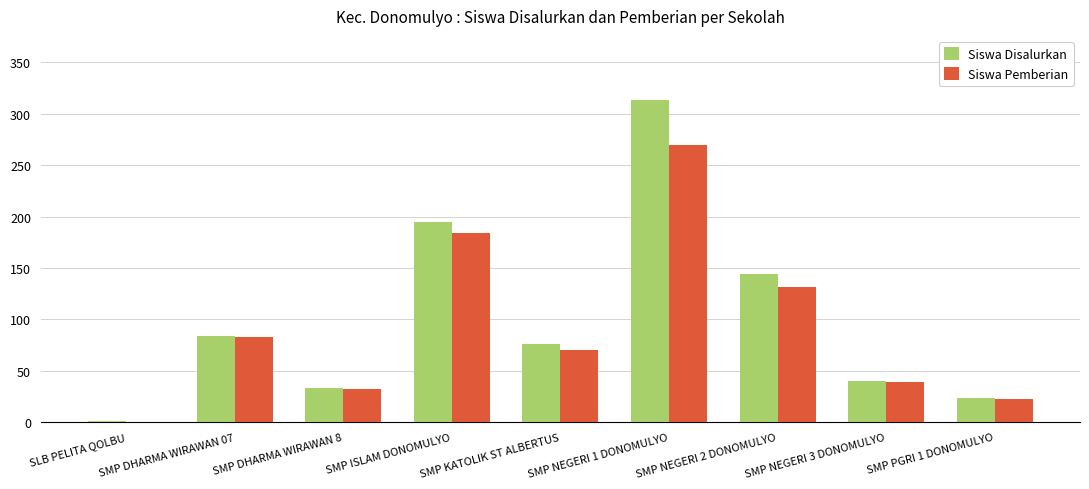

Read the Siswa Disalurkan value at SMP NEGERI 3 DONOMULYO, to the nearest 10.

40